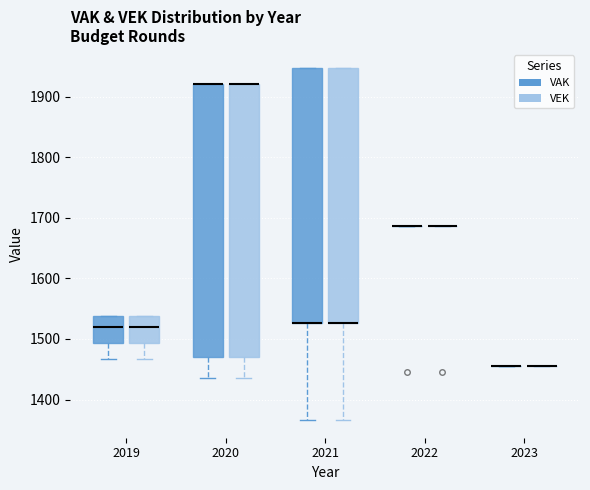

Where is the upper edge of the box for 2020 (VEK) on the y-axis? The values are not printed on the chart, so give them approximately, as read against the axis.

1920